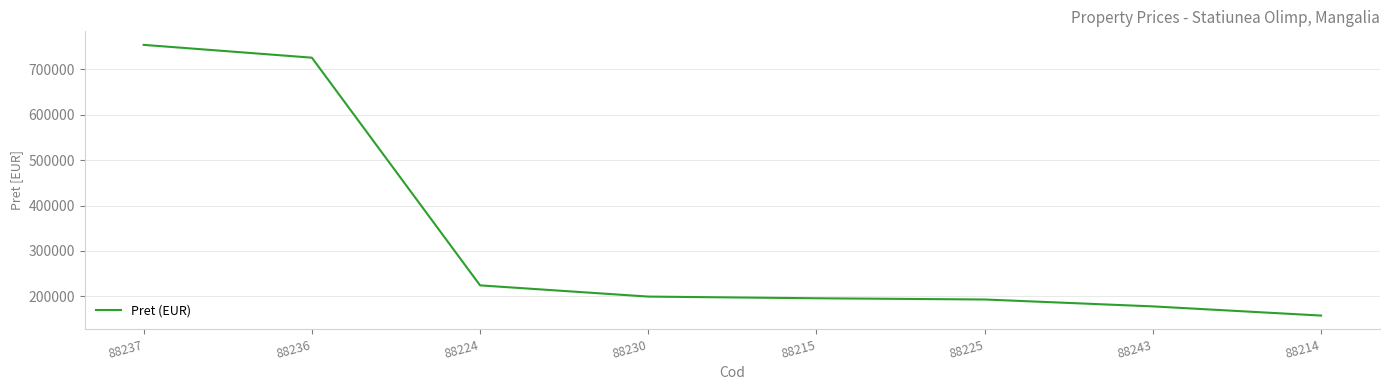

What position from the right is 88236?

7